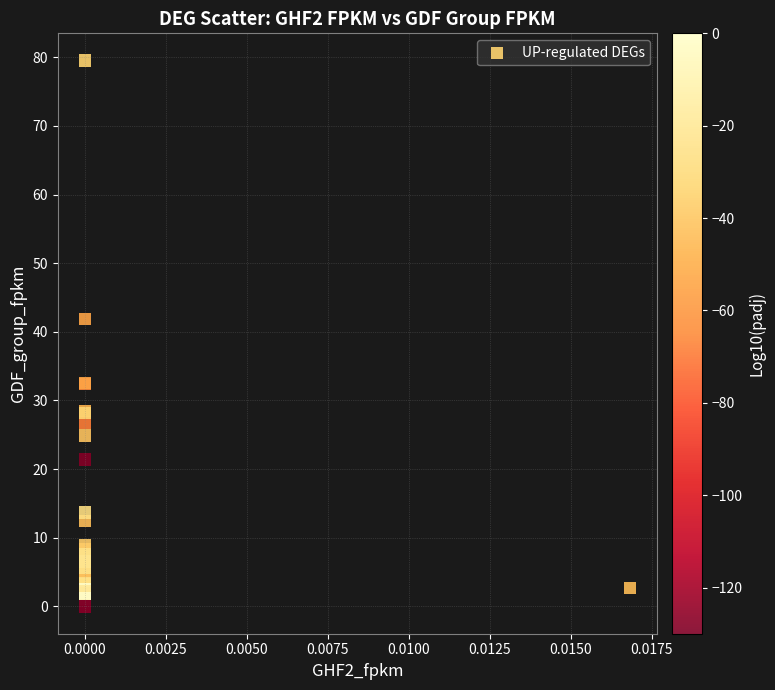

What Y value in the scatter plot is closest to 39?

41.8